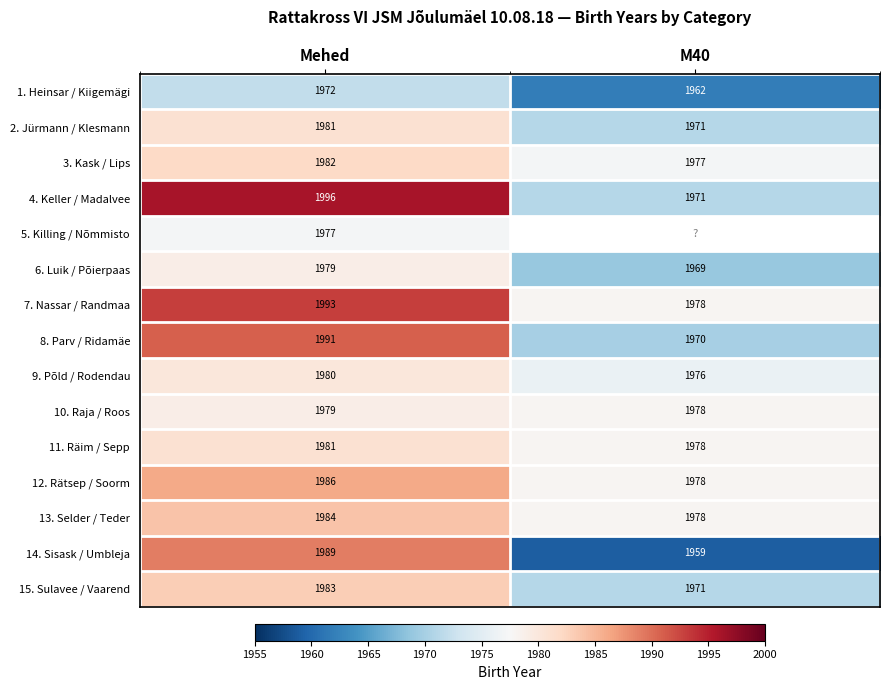

True or false: 14. Sisask / Umbleja has a value of 699.0 at M40.

False